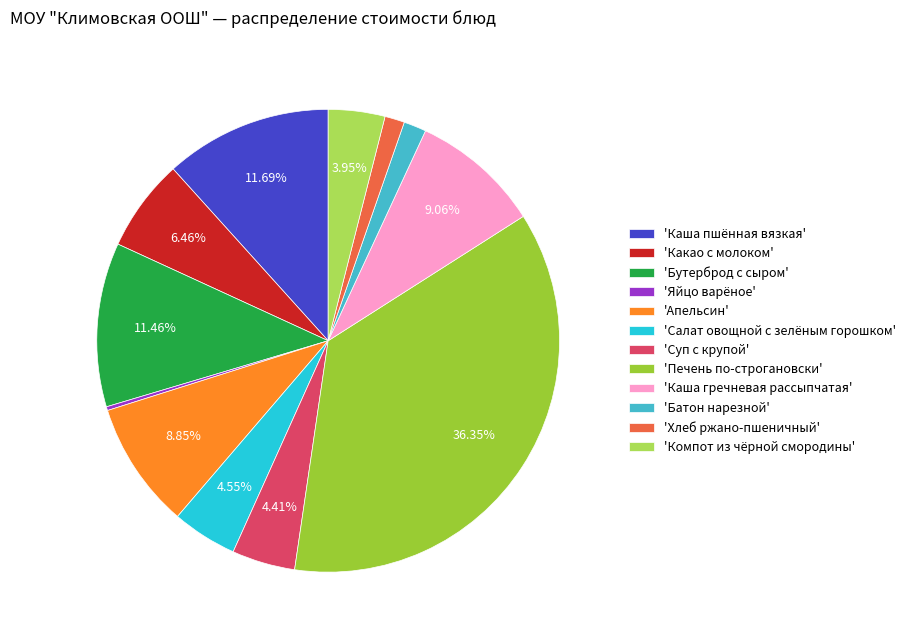

What is the largest slice in the pie chart?

'Печень по-строгановски'